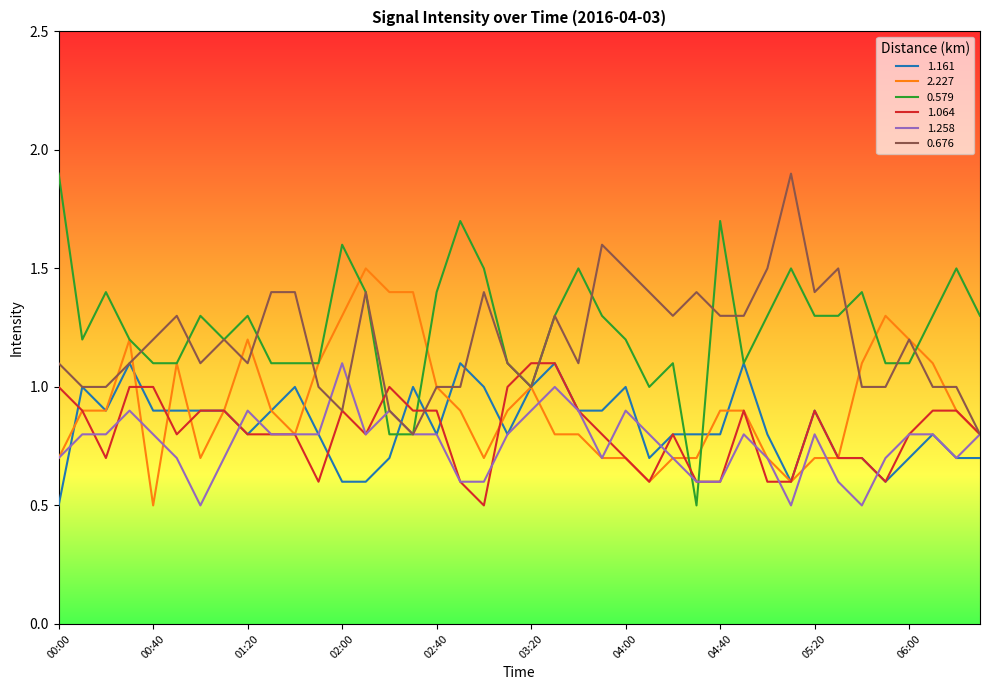

What is the maximum value shown in the chart?

1.9